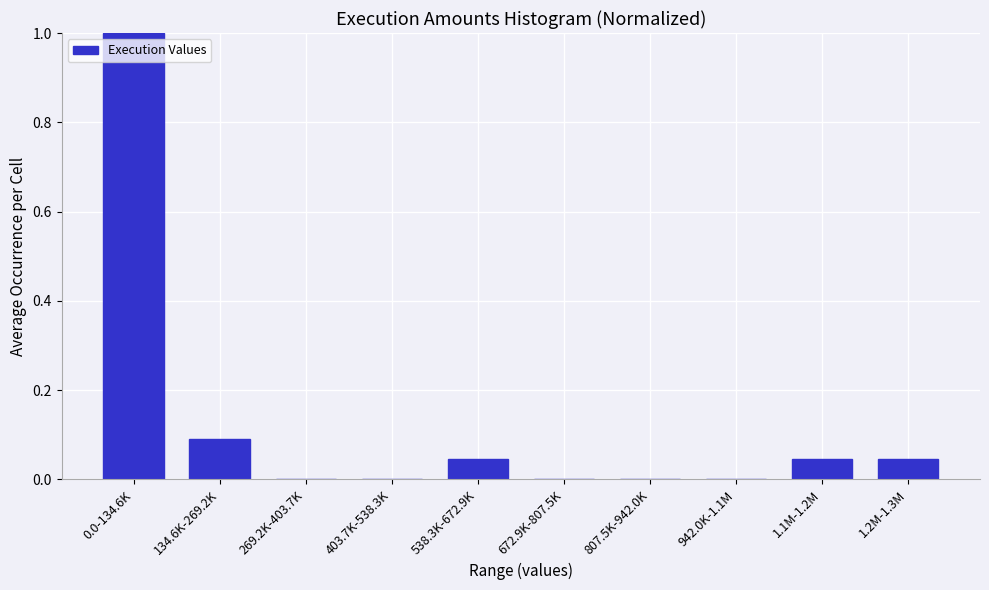

Between 1.1M-1.2M and 403.7K-538.3K, which is larger?

1.1M-1.2M